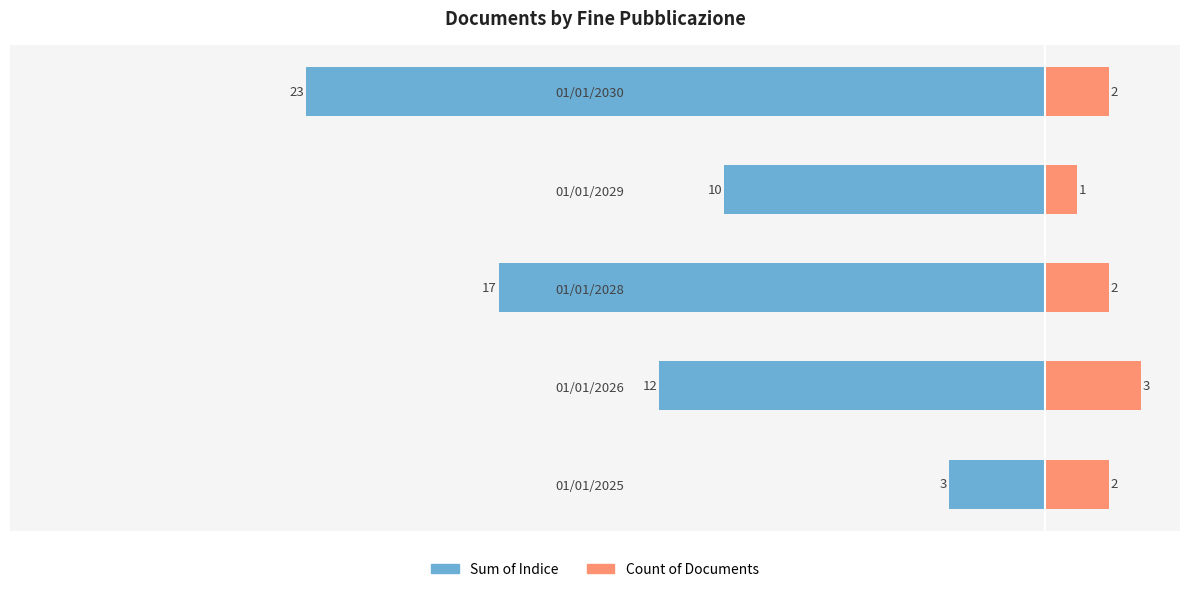

Reading right to left, list all the values displayed in this chart.

Inizio pubblicazione (sum Indice): -23	-10	-17	-12	-3
Fine pubblicazione (count): 2	1	2	3	2